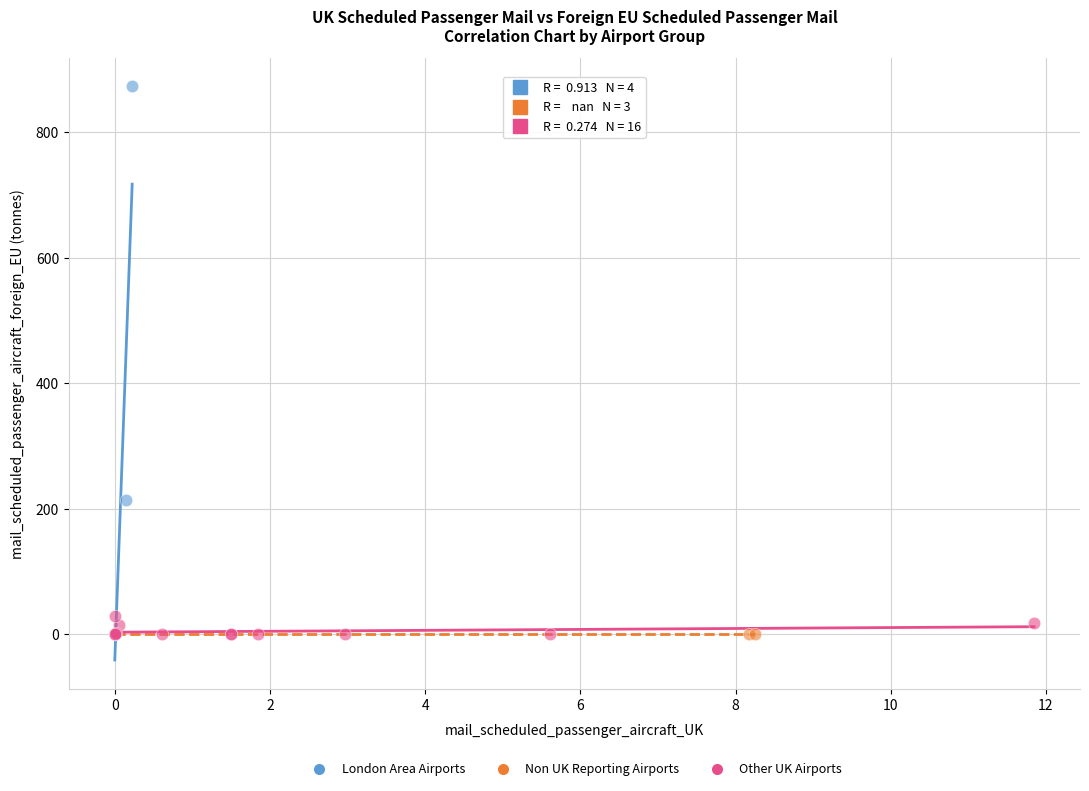

Which series reaches the maximum Y coordinate?

London Area Airports